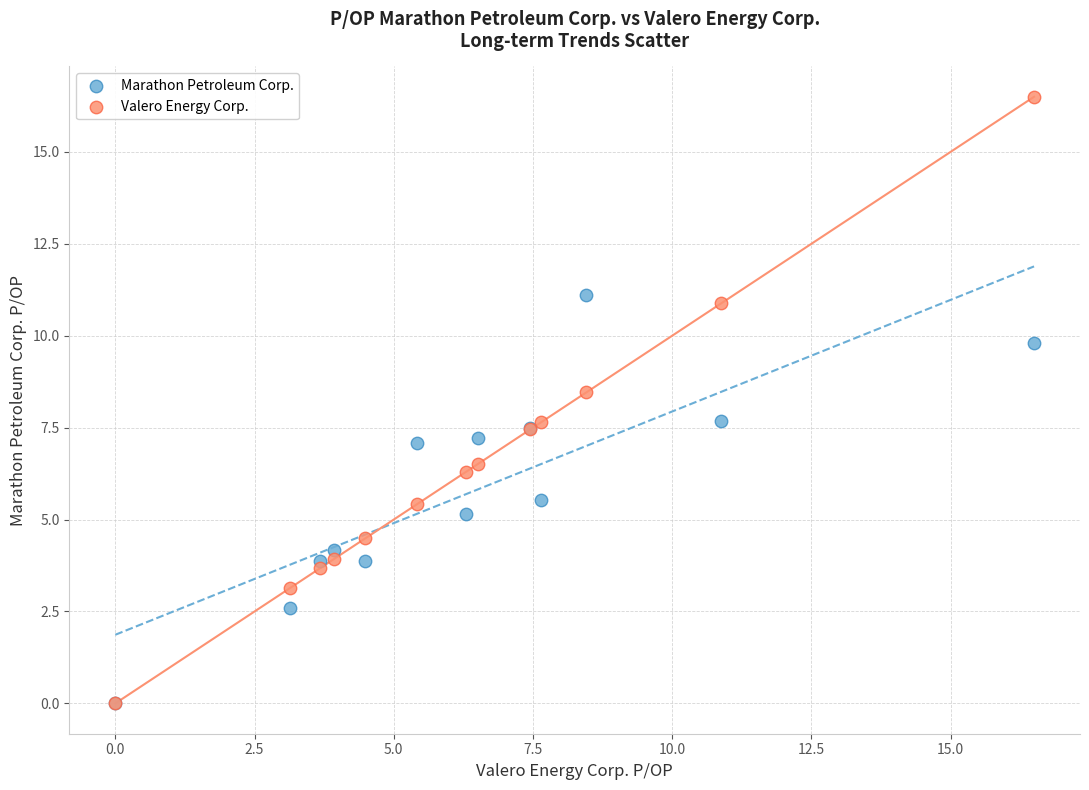

What are all the series names shown in the legend?

Marathon Petroleum Corp., Valero Energy Corp.